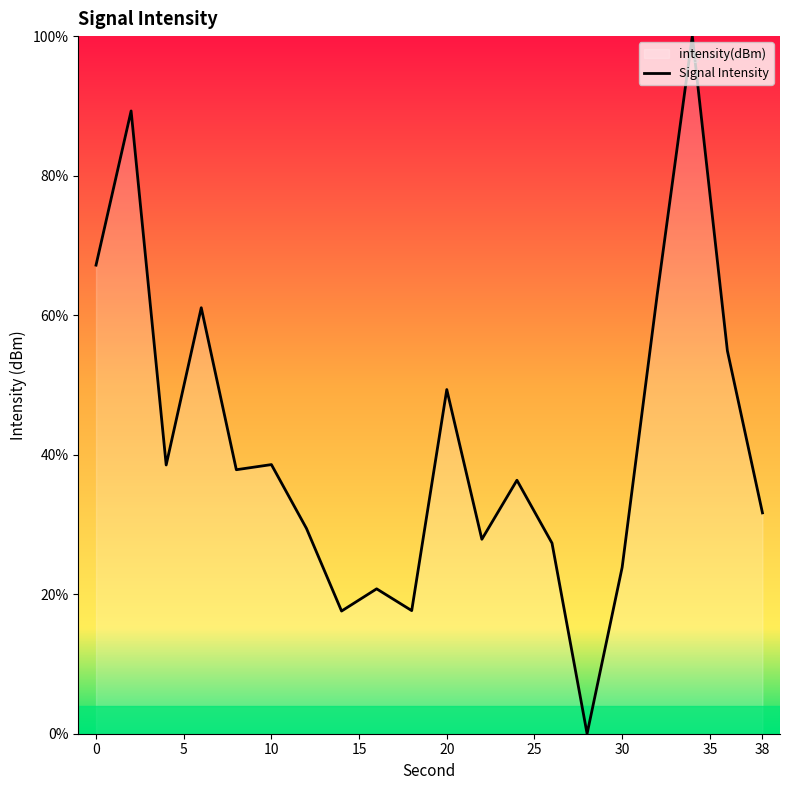

What is the difference between the second highest and second lowest values?

71.7